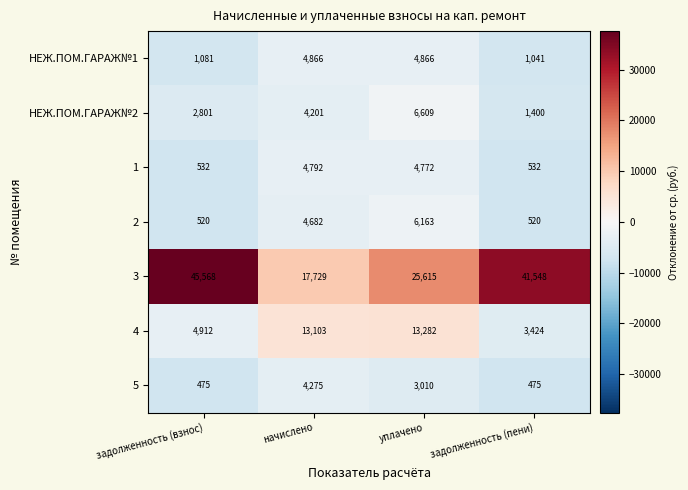

Count the number of data series in this chart.

7